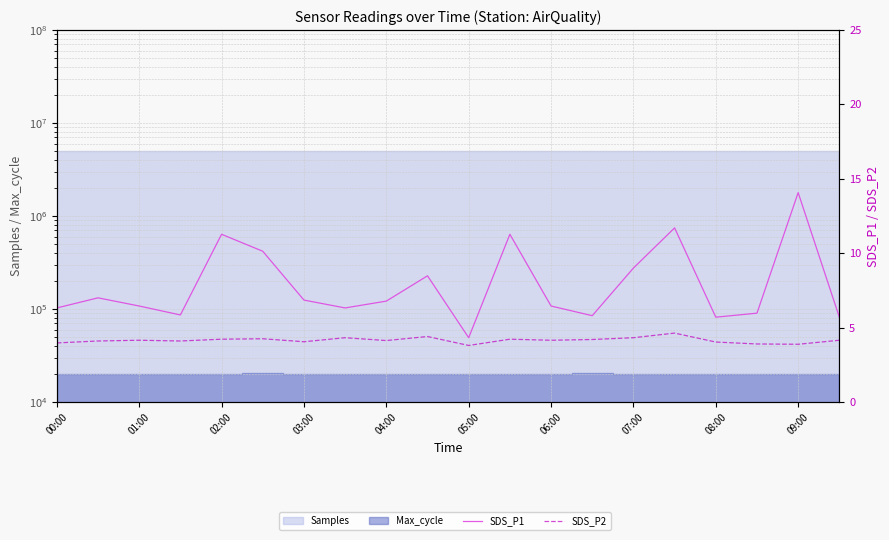

The SDS_P1 series shows 3.3 at 13. True or false?

False